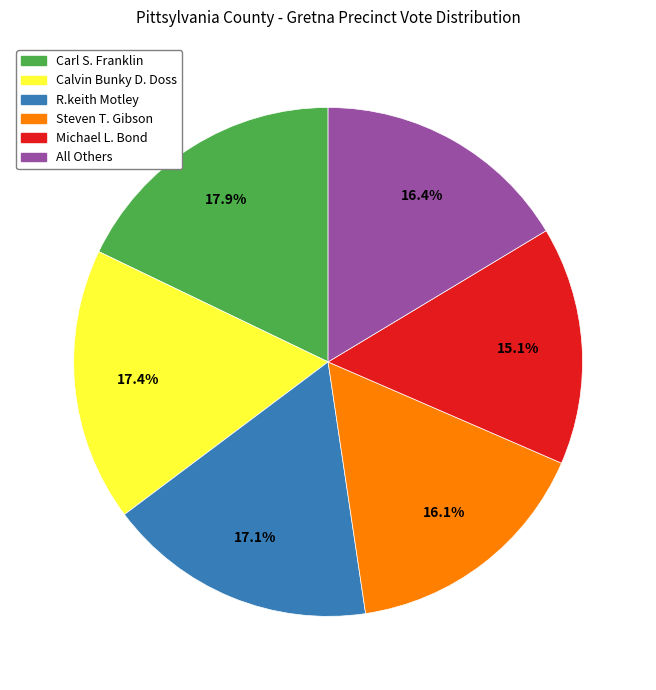

What portion of the pie excludes Calvin Bunky D. Doss?

82.6%